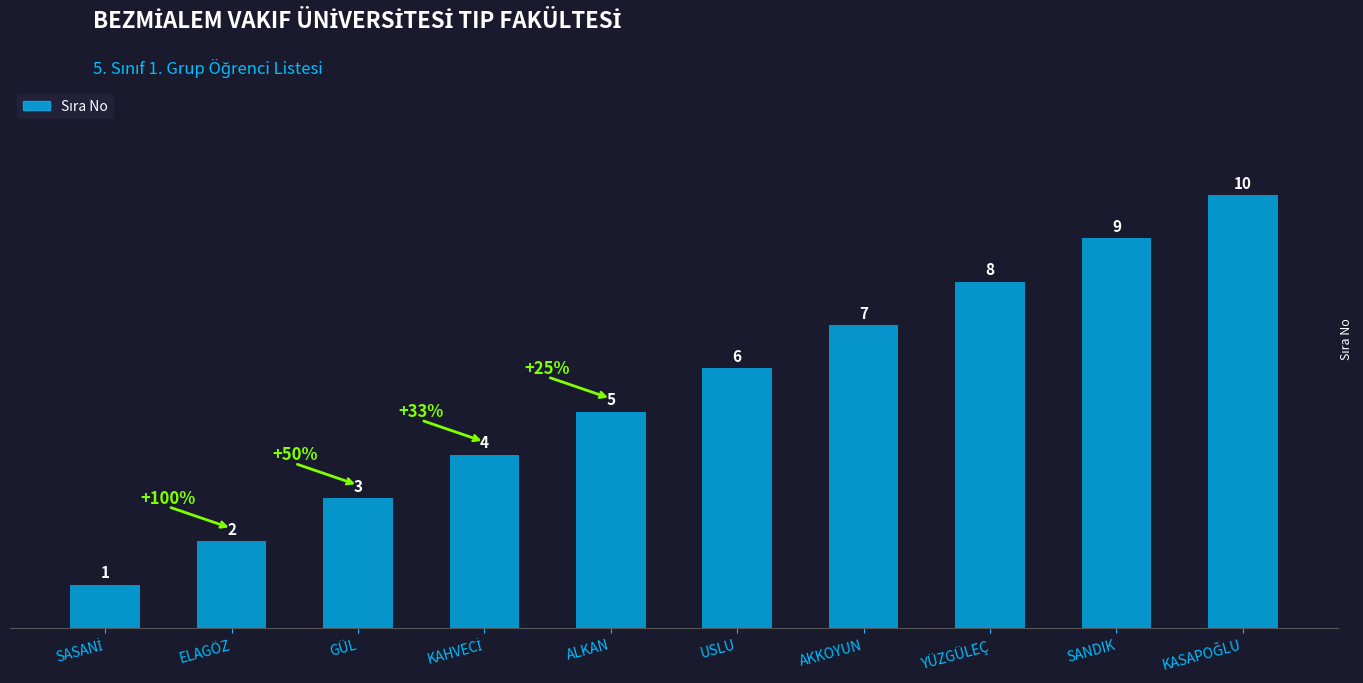

What is the ratio of the value at AKKOYUN to the value at GÜL?

2.3